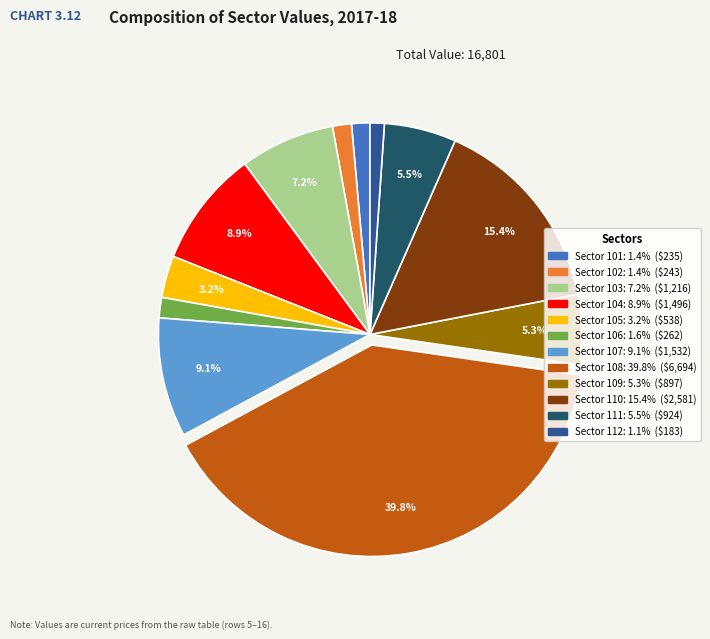

Is there any slice that represents more than half of the pie?

No